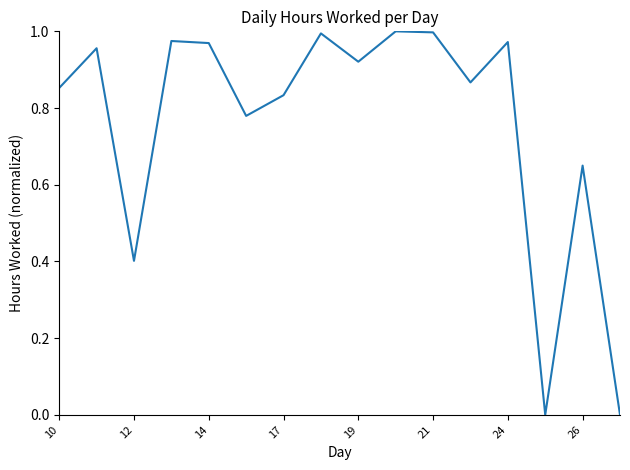

Is it true that the value at 10 is 1.3?

False